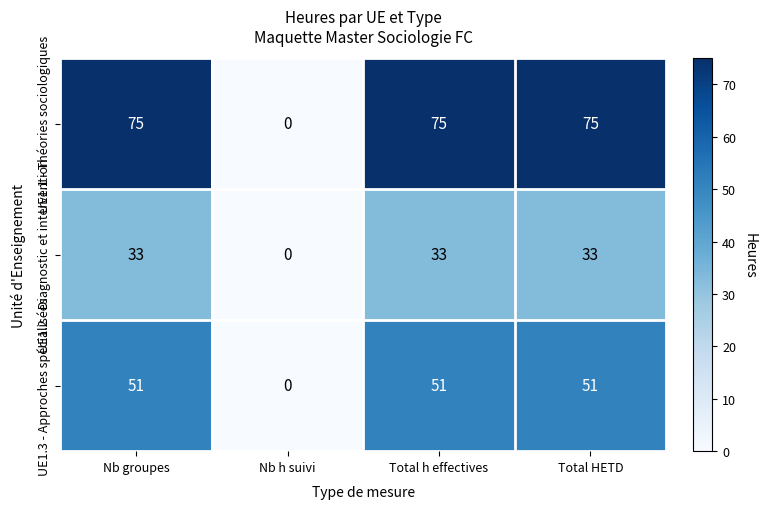

Reading left to right, list all the values displayed in this chart.

UE1.1 - Théories sociologiques: 75	0	75	75
UE1.2 - Diagnostic et intervention: 33	0	33	33
UE1.3 - Approches spécialisées: 51	0	51	51